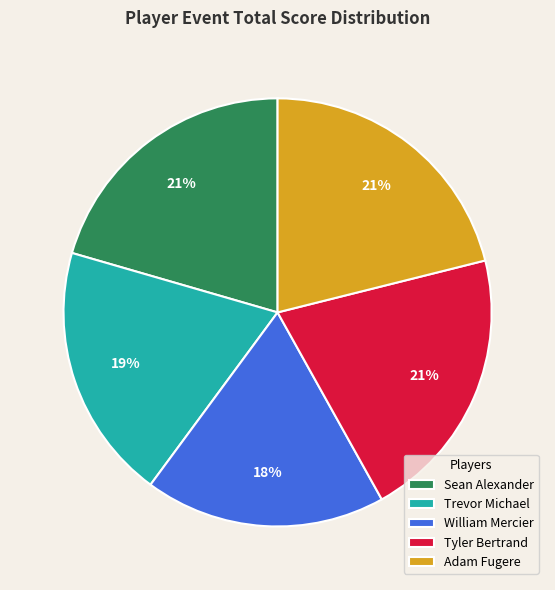

Approximately how many times larger is the value at William Mercier compared to Adam Fugere?

0.9